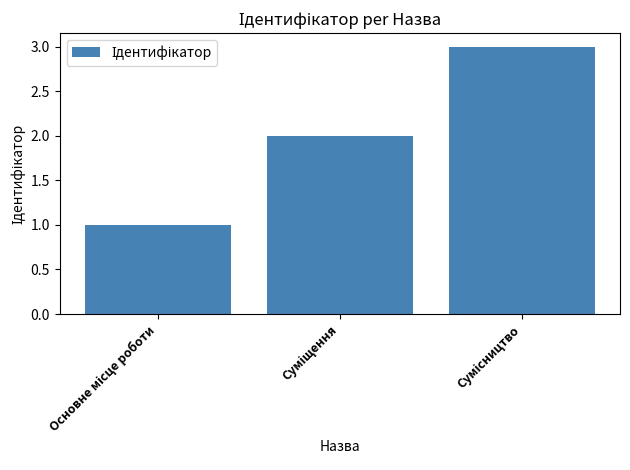

What is the sum of all values?

6